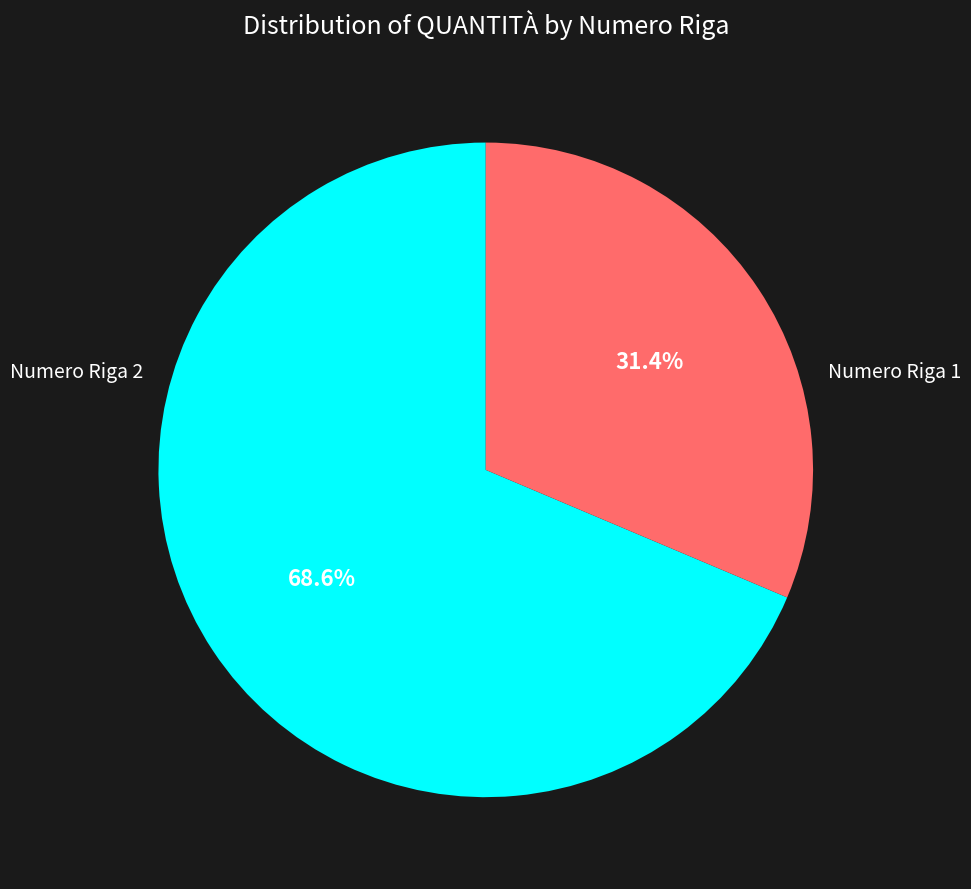

True or false: Numero Riga 1 accounts for 62% of the total.

False